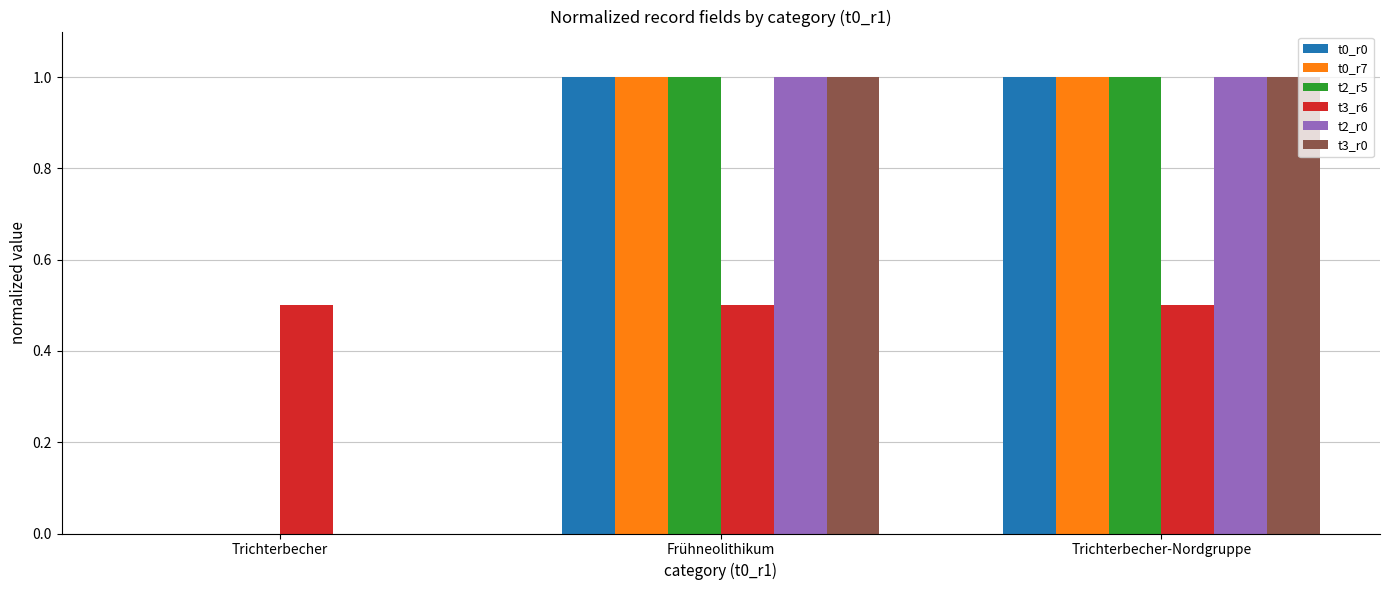

What is the maximum value shown in the chart?

1.0